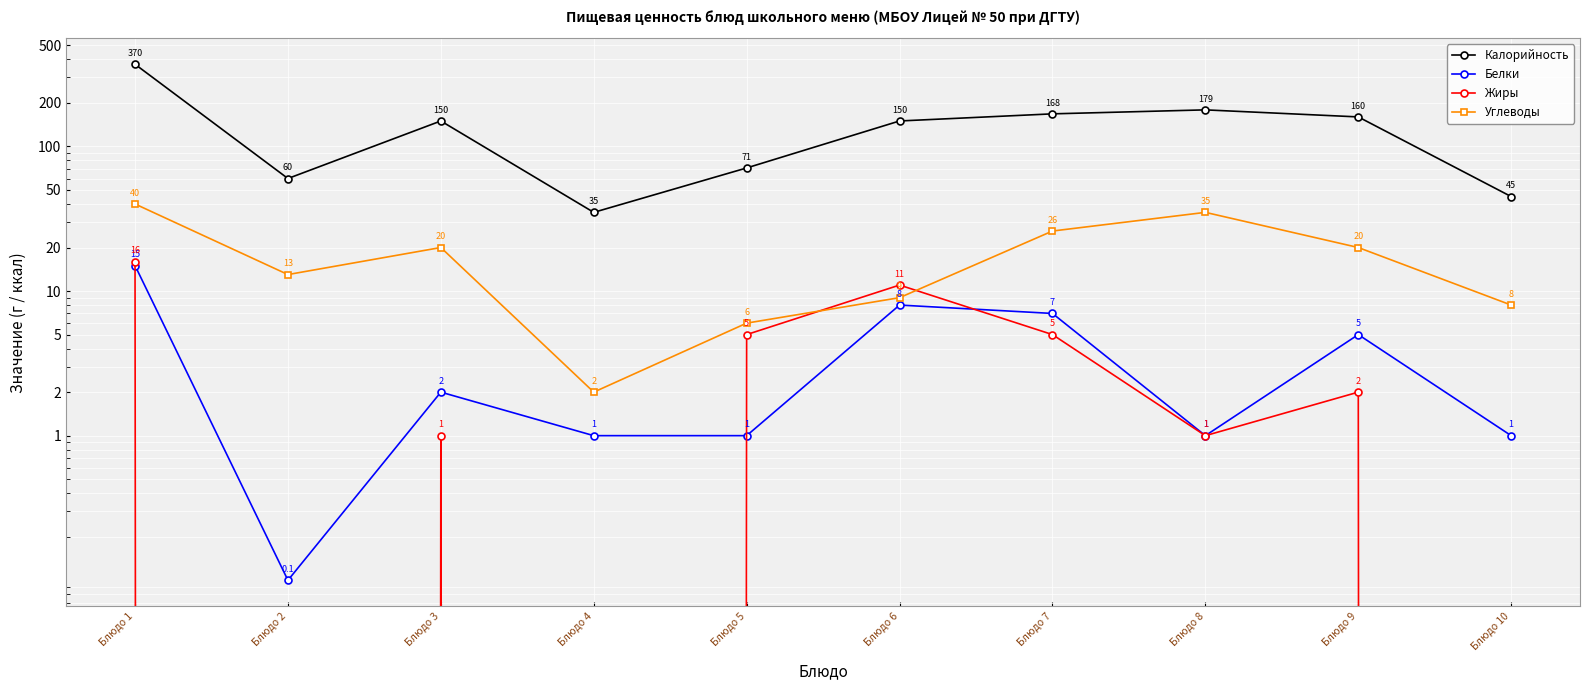

The value of Белки at Блюдо 2 is 0.2. True or false?

False